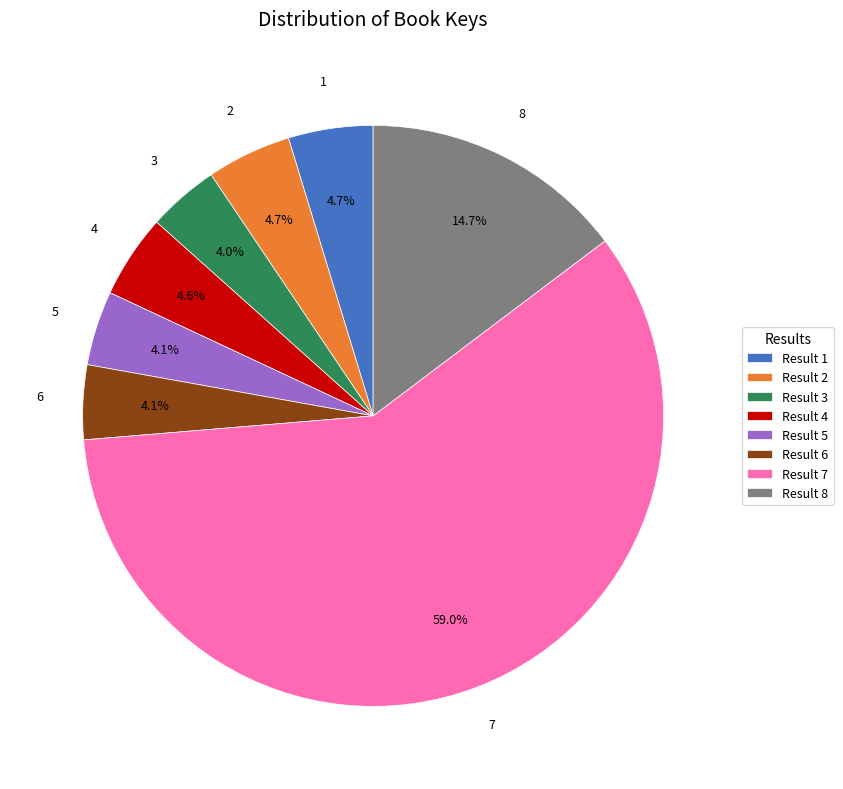

Is the sum of Result 3 and Result 7 greater than half?

Yes